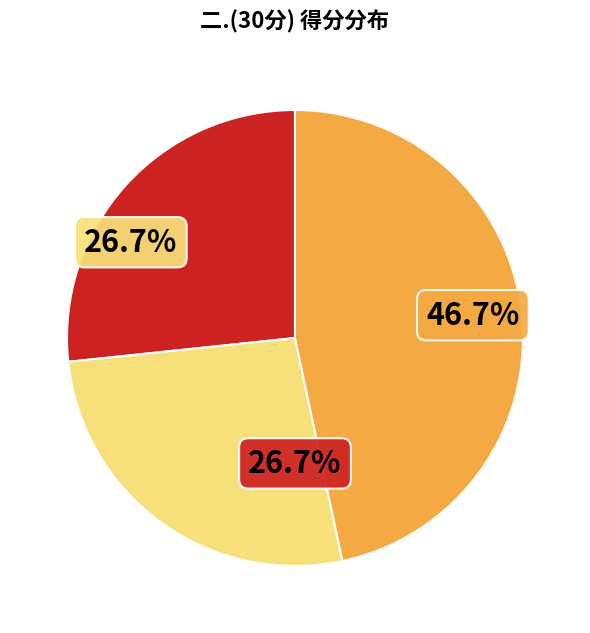

Is there any slice that represents more than half of the pie?

No